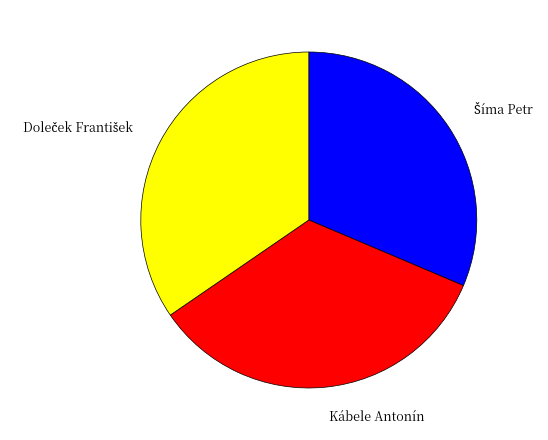

Is Kábele Antonín the majority of the pie?

No